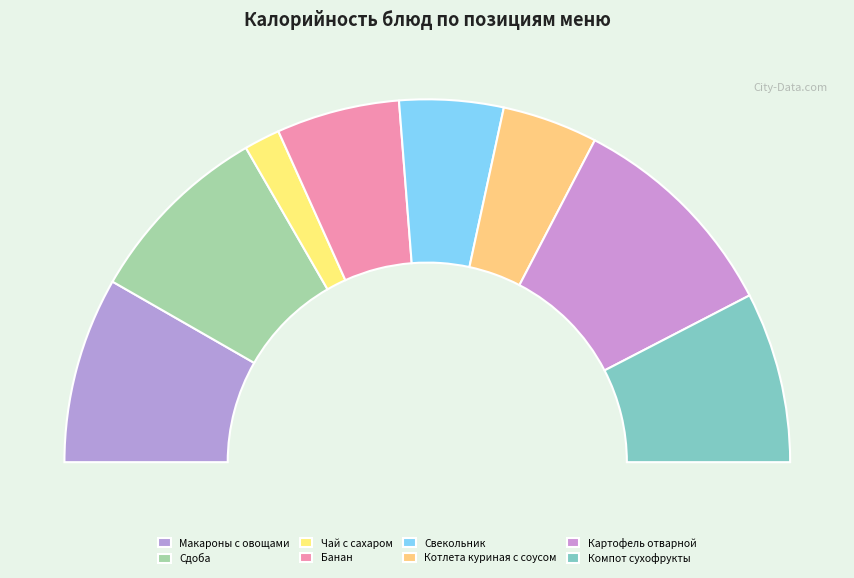

The Свекольник slice represents 9% of the pie. True or false?

True